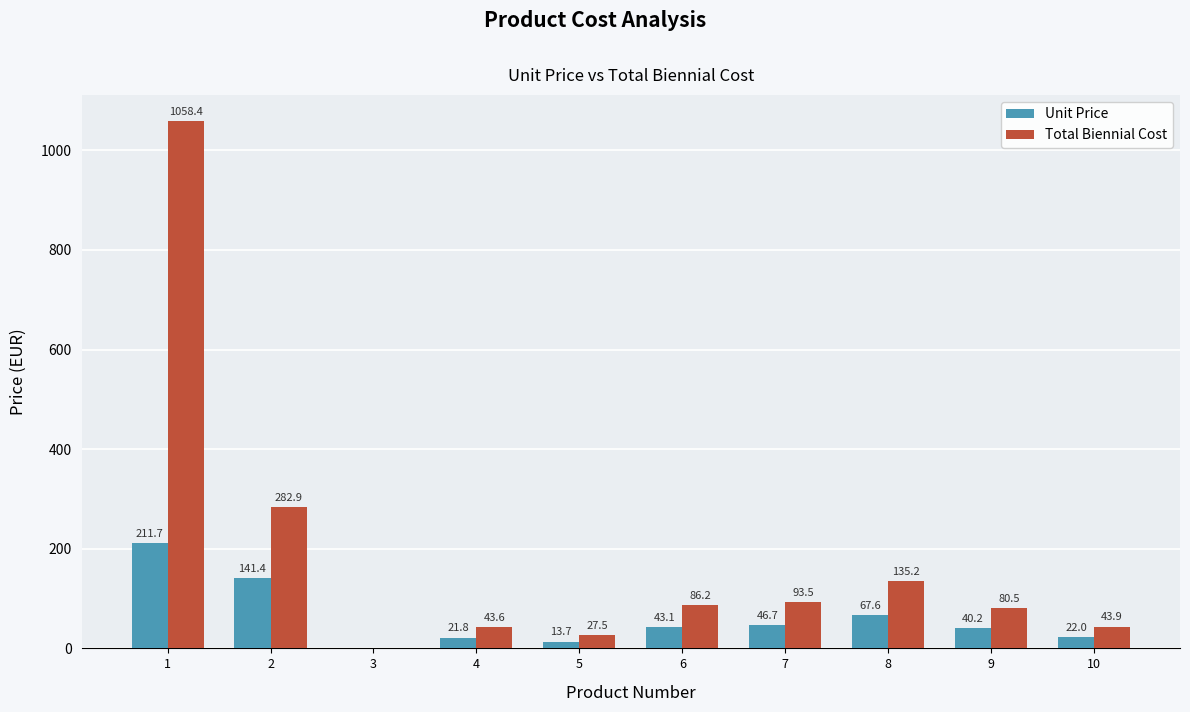

How many groups of bars are there?

10